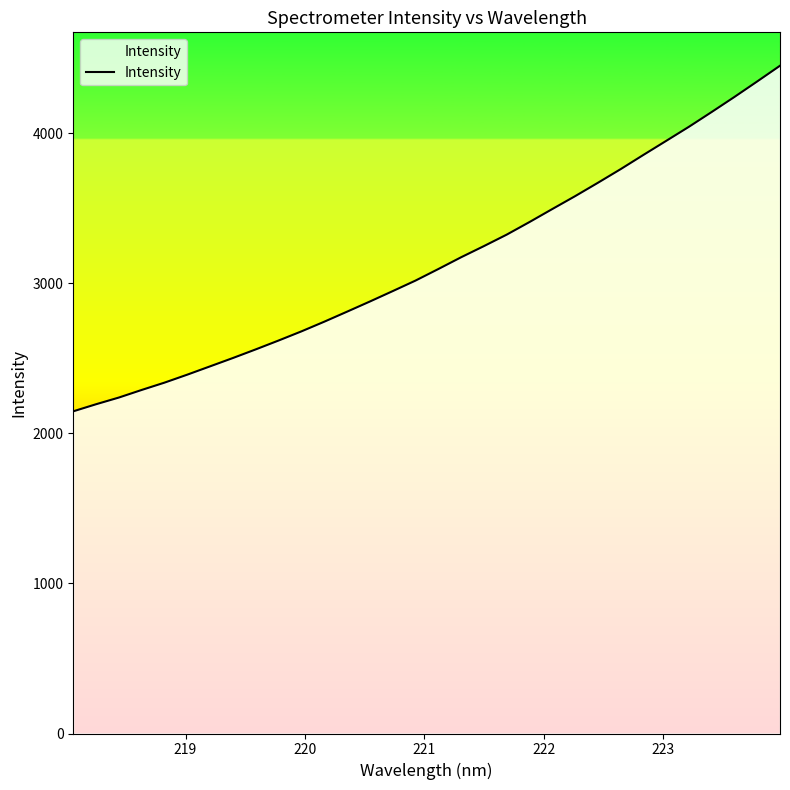

What is the maximum value shown in the chart?

4451.2